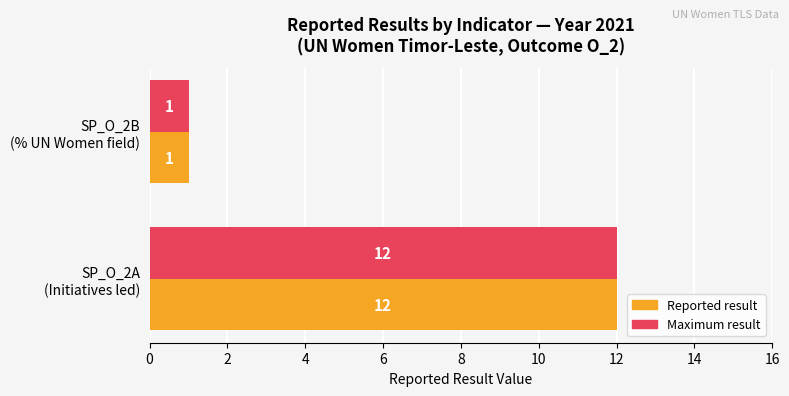

What is the difference between the maximum and minimum values in the Reported result series?

11